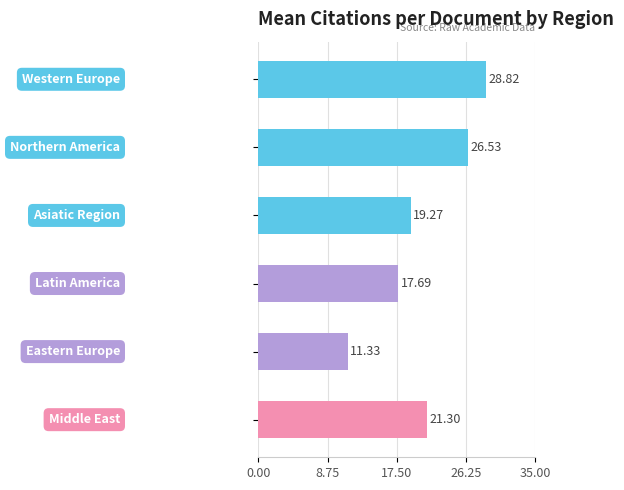

What is the difference between the maximum and second lowest values?

11.1